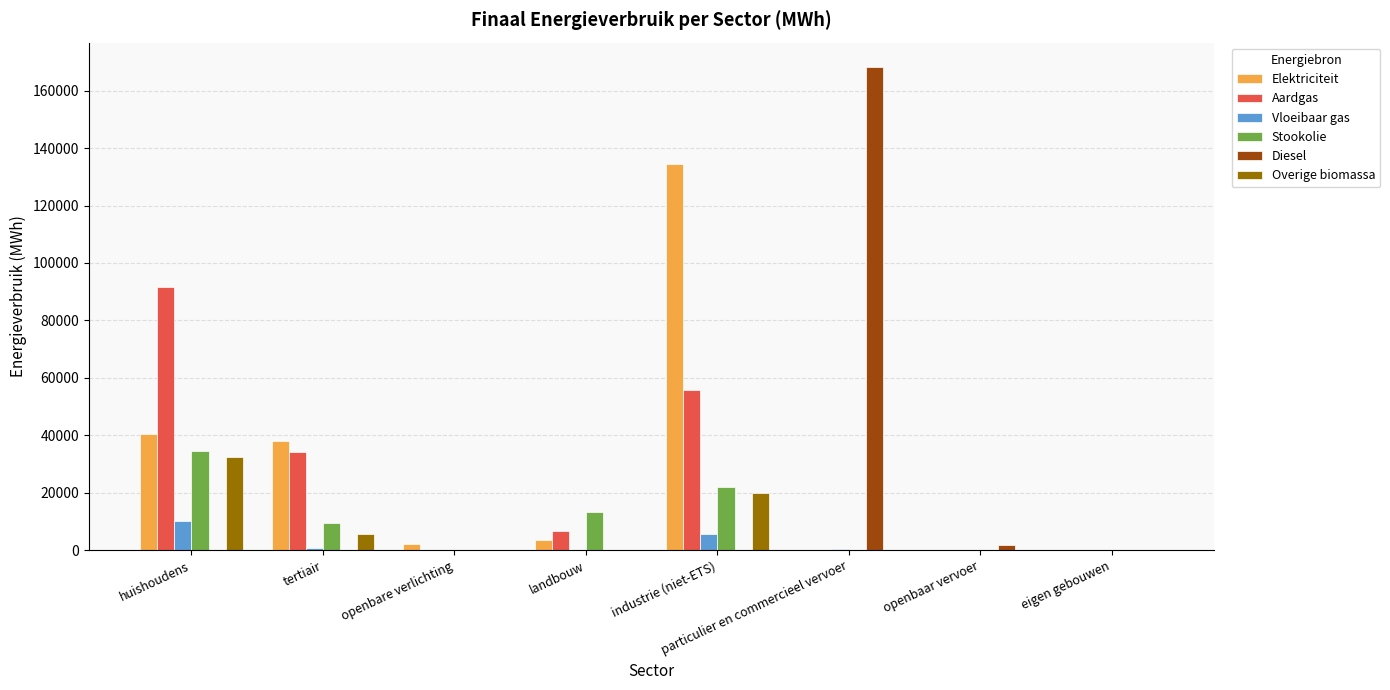

Which category has the highest value in the Aardgas series?

huishoudens